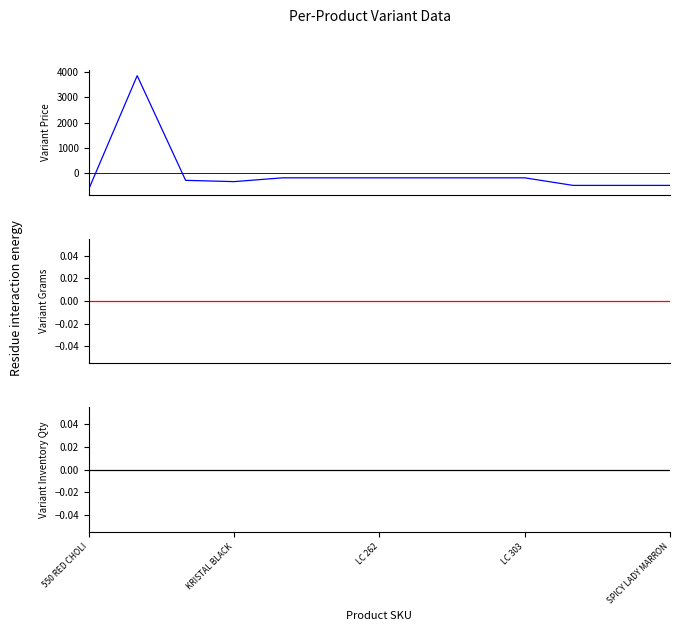

Is the value of Variant Price at 6 greater than the value of Variant Inventory Qty at KRISTAL BLACK?

No